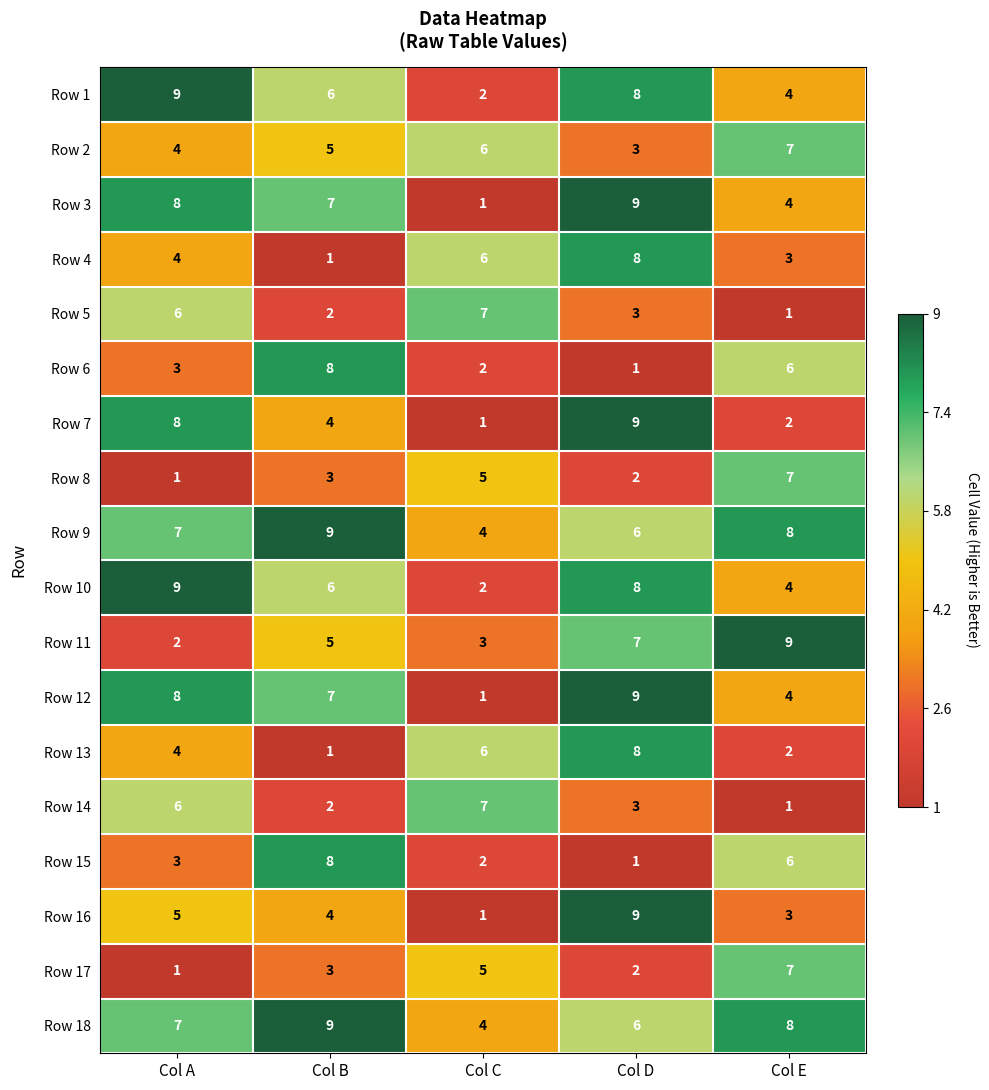

True or false: Row 17 has a value of 7 at Col E.

True